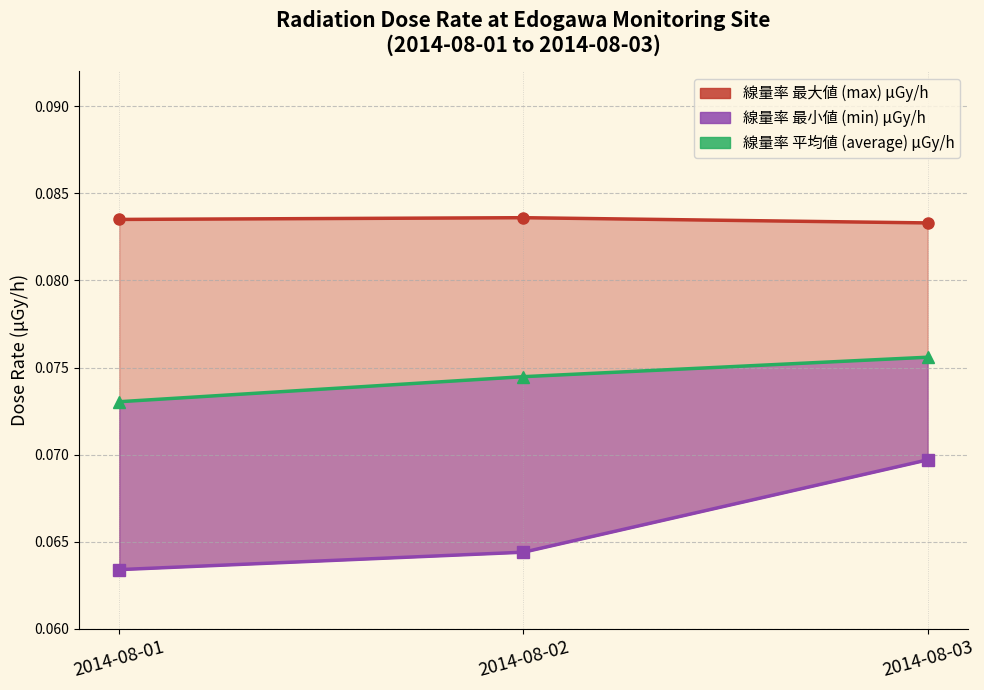

Rank the series at 2014-08-03 from lowest to highest value.

min, average, max